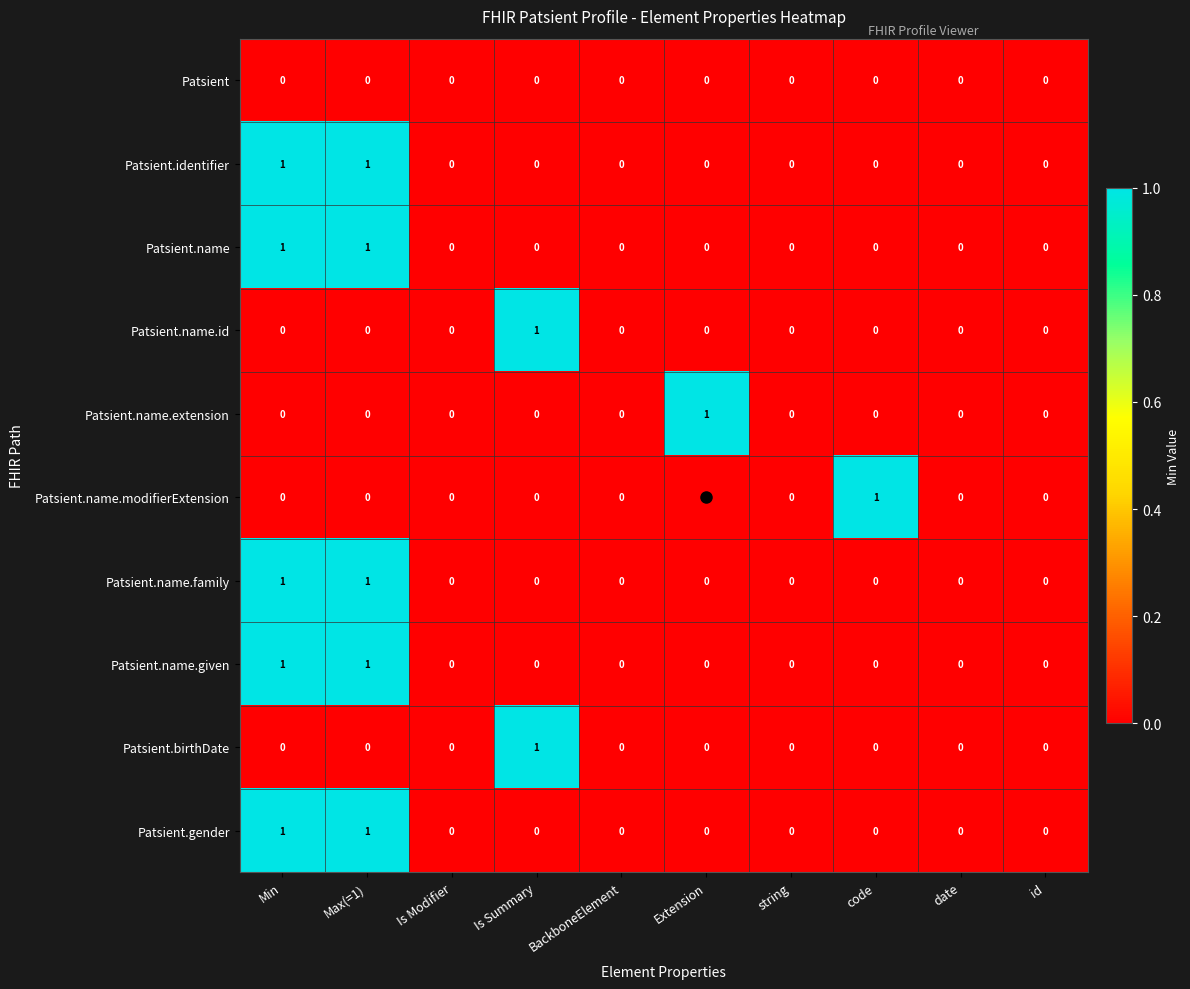

Which series changed the most between BackboneElement and Extension?

Patsient.name.extension